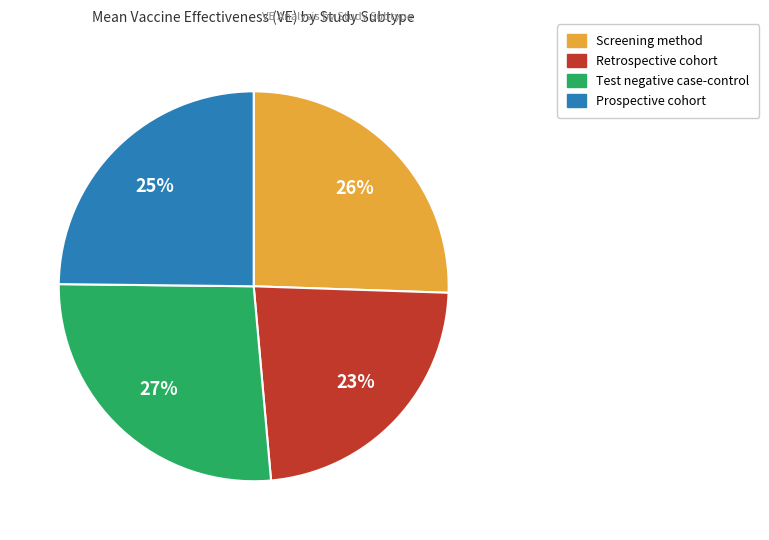

What percentage is the Retrospective cohort slice, to the nearest percent?

23%